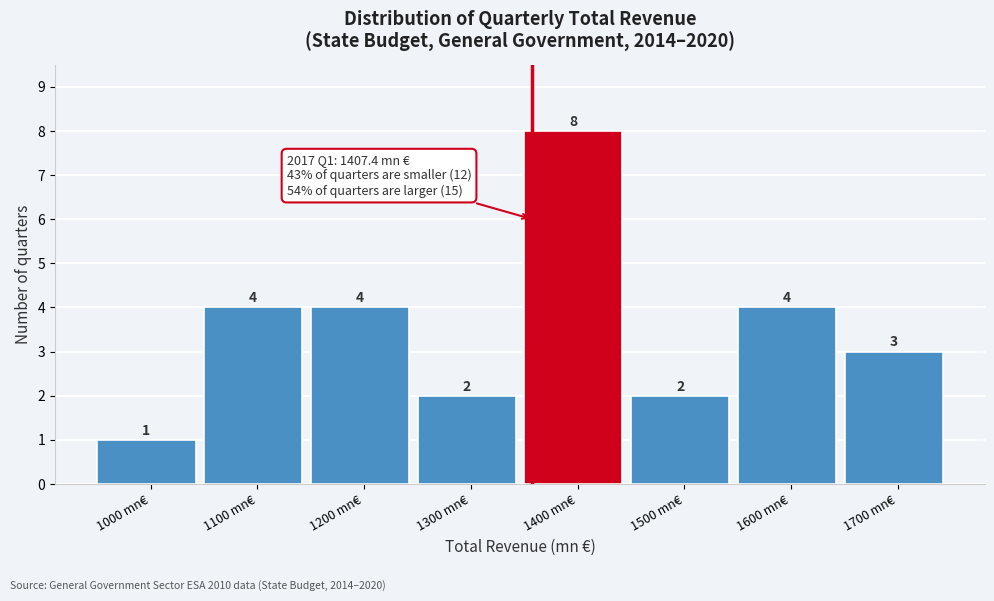

Reading right to left, extract all data points from this chart.

1700 mn€=3	1600 mn€=4	1500 mn€=2	1400 mn€=8	1300 mn€=2	1200 mn€=4	1100 mn€=4	1000 mn€=1